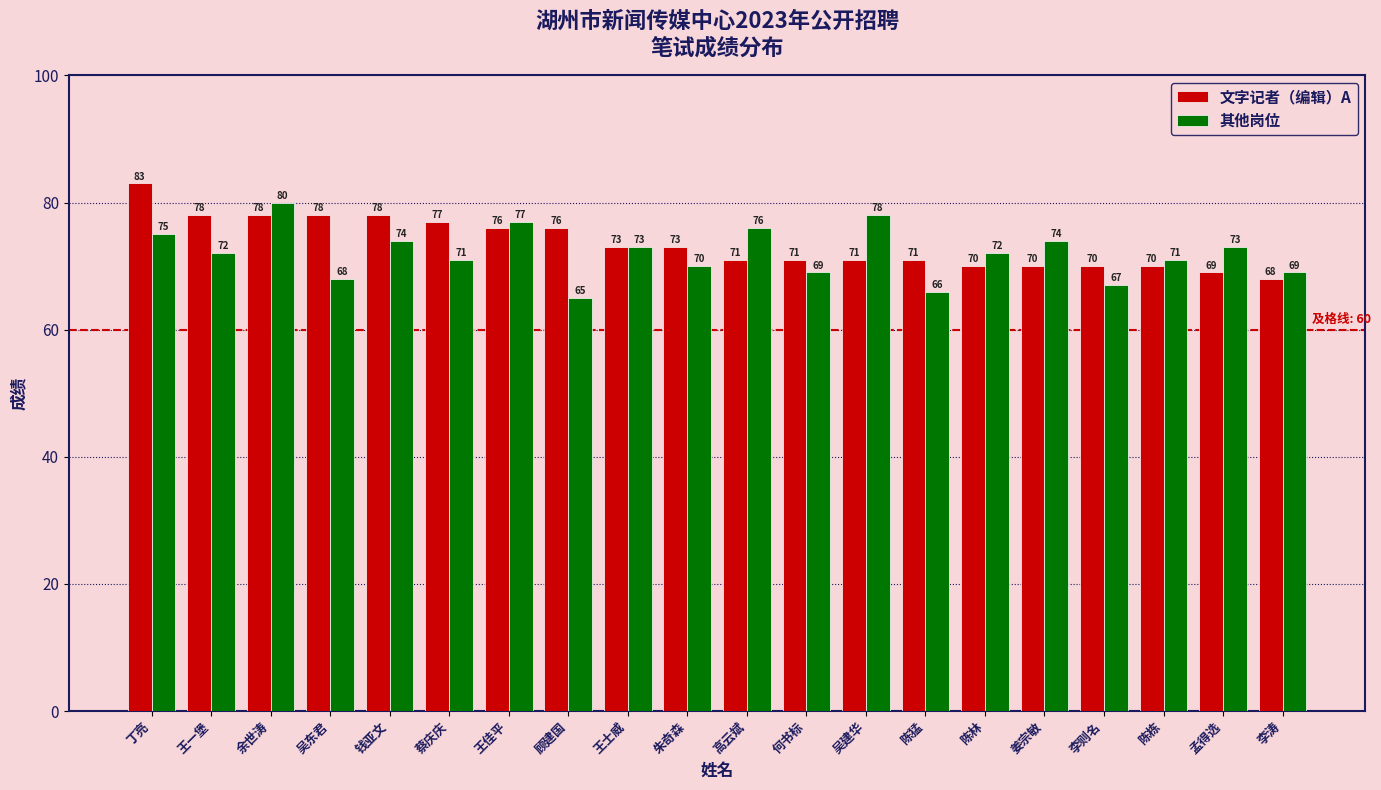

What value does the 其他岗位 series have at 余世涛, to the nearest 5?

80